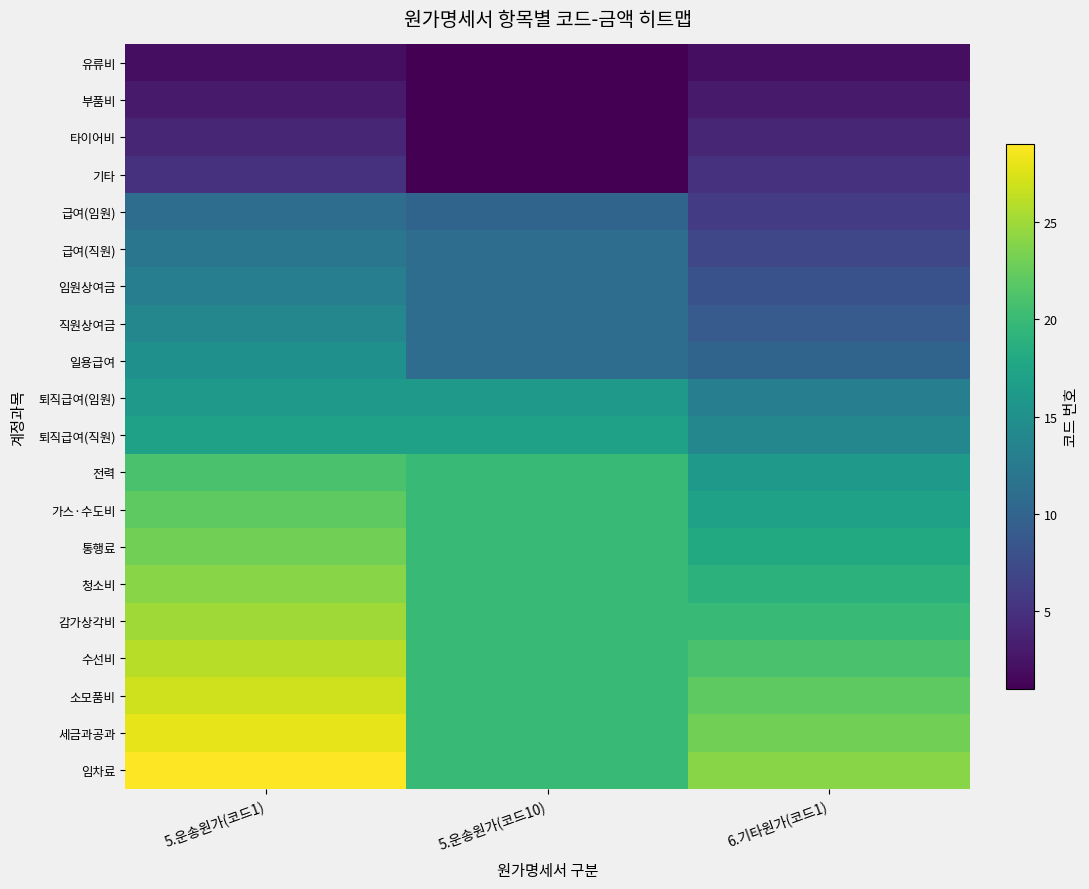

At which category is the sum across all series the highest?

5.운송원가(코드1)